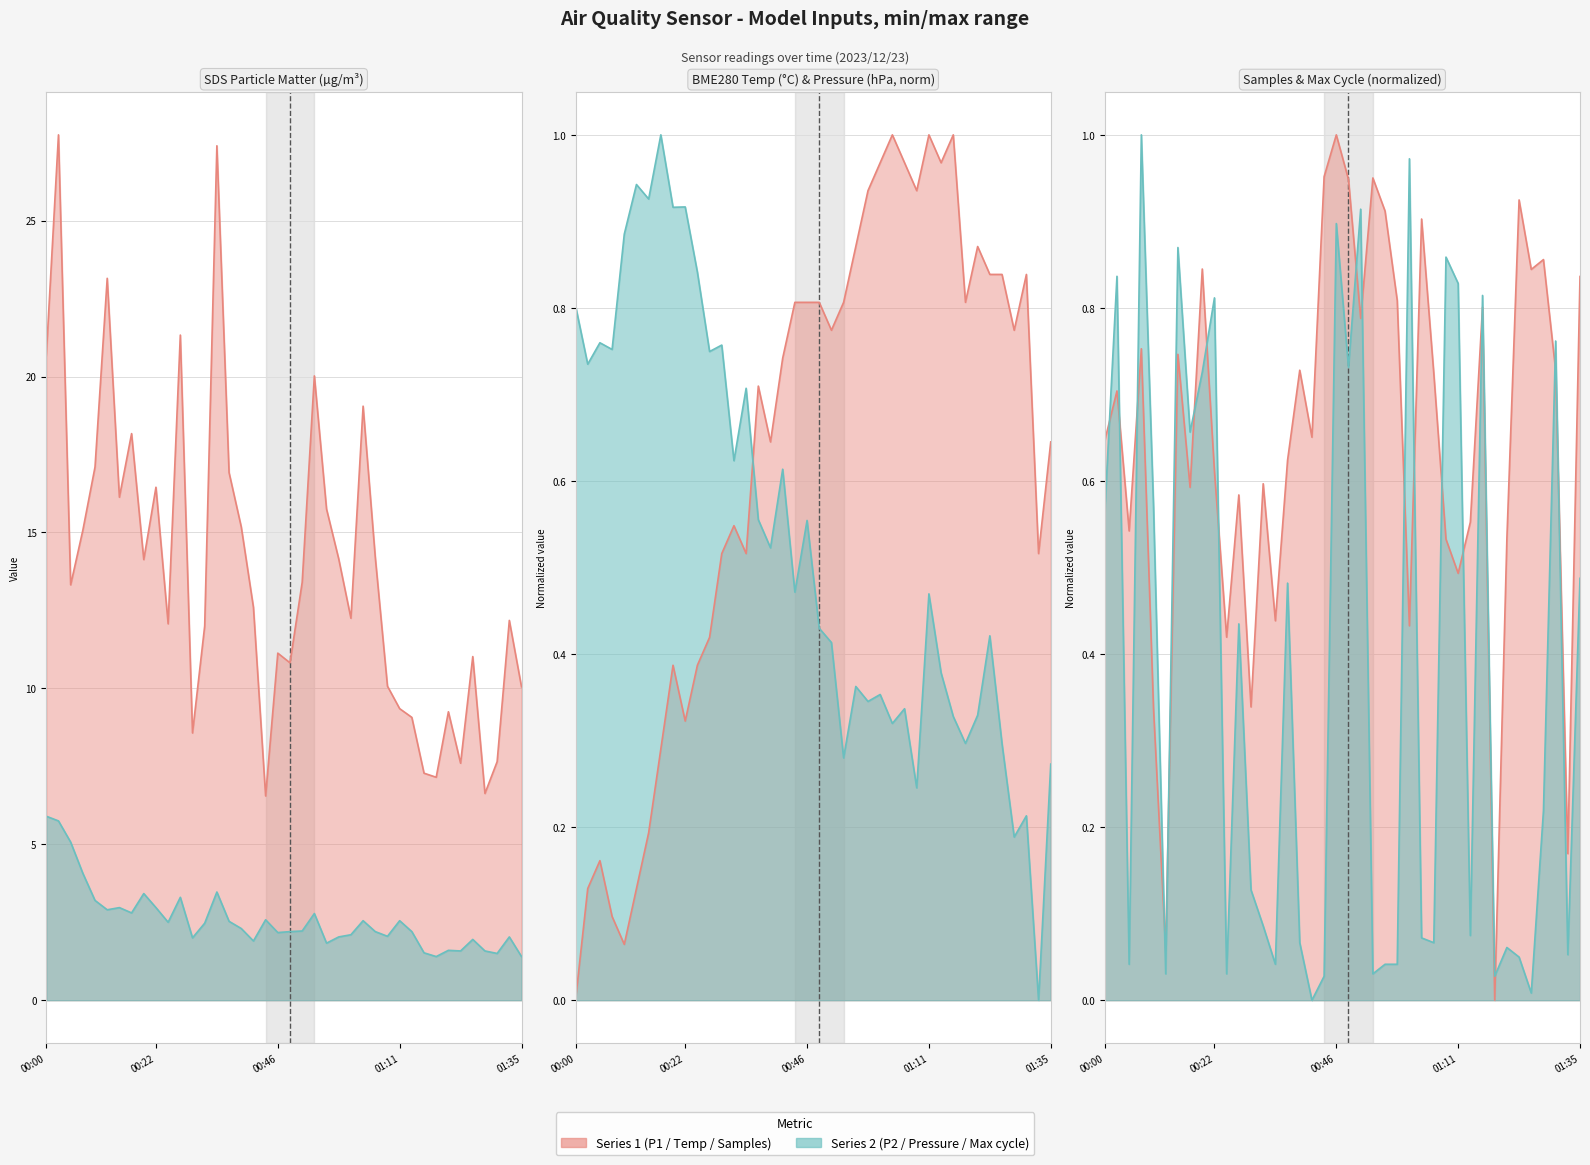

How many data points in Samples are above 0?

39